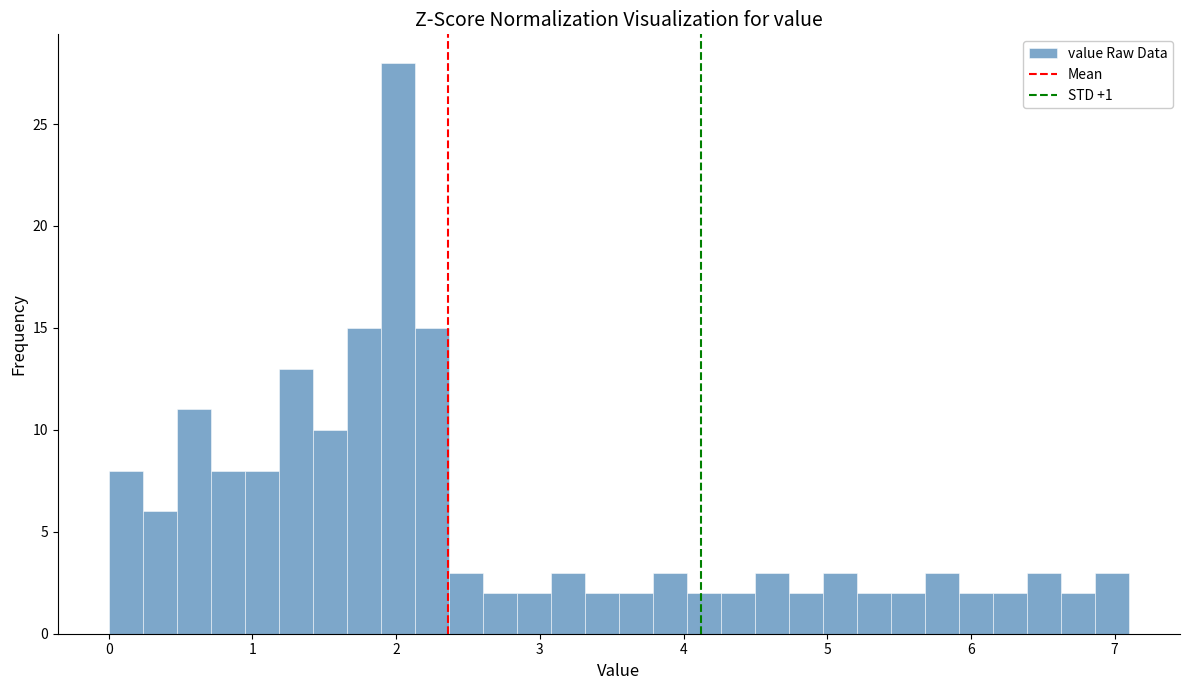

Around what value on the x-axis is the tallest bar? Give the approximate position of its centre, as read against the axis.

2.0